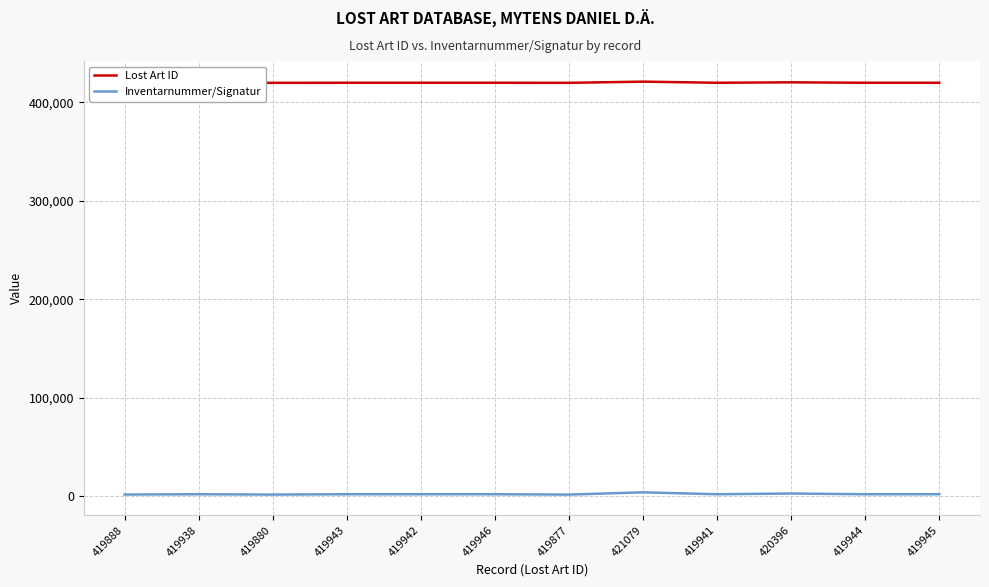

Is it true that Lost Art ID equals 565395 at 419943?

False